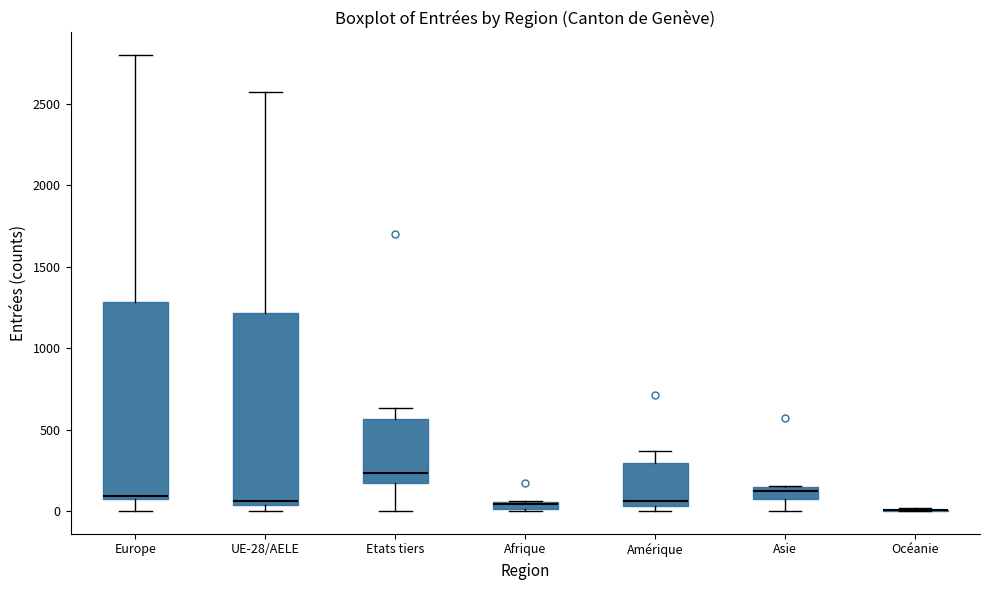

Where is the upper edge of the box for Afrique on the y-axis? The values are not printed on the chart, so give them approximately, as read against the axis.

50